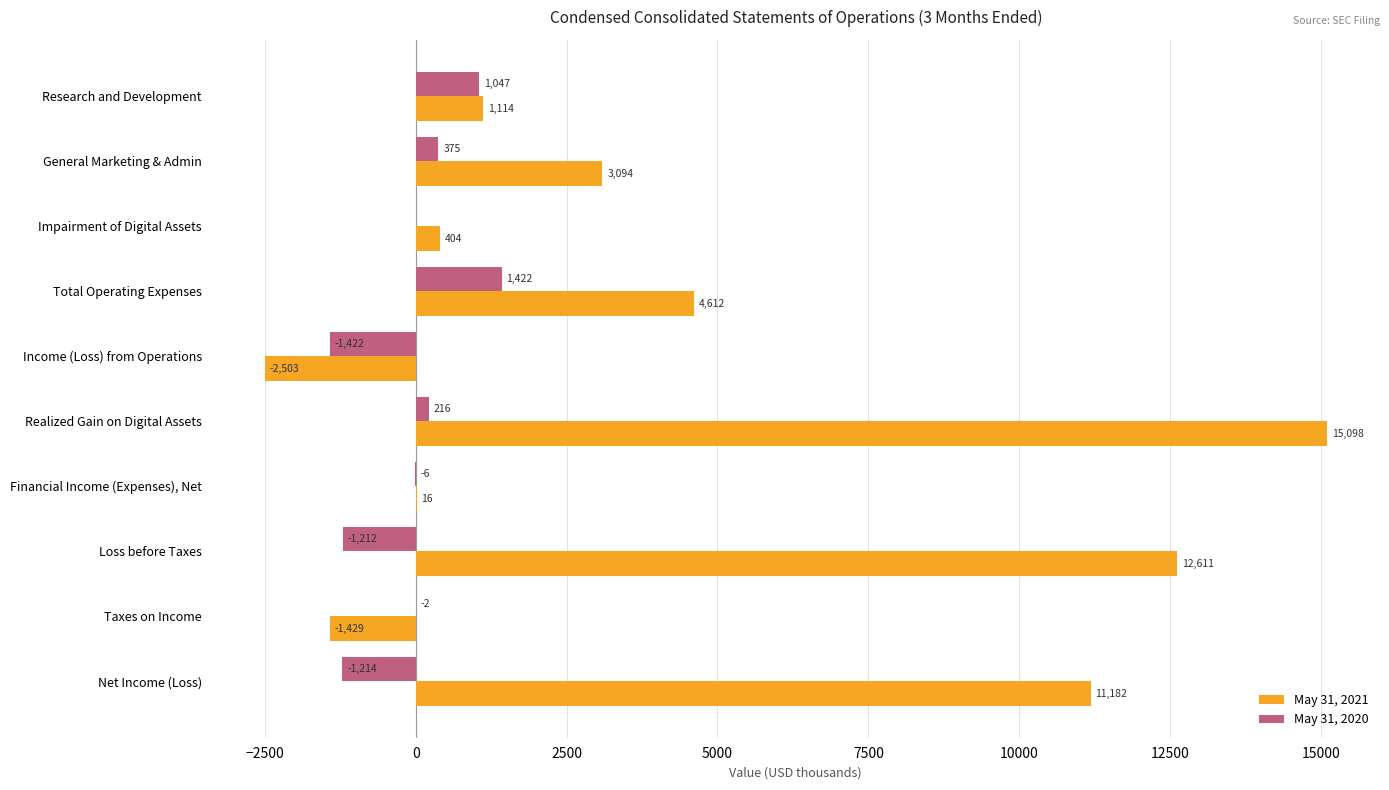

What is the sum of all May 31, 2020 values?

-796